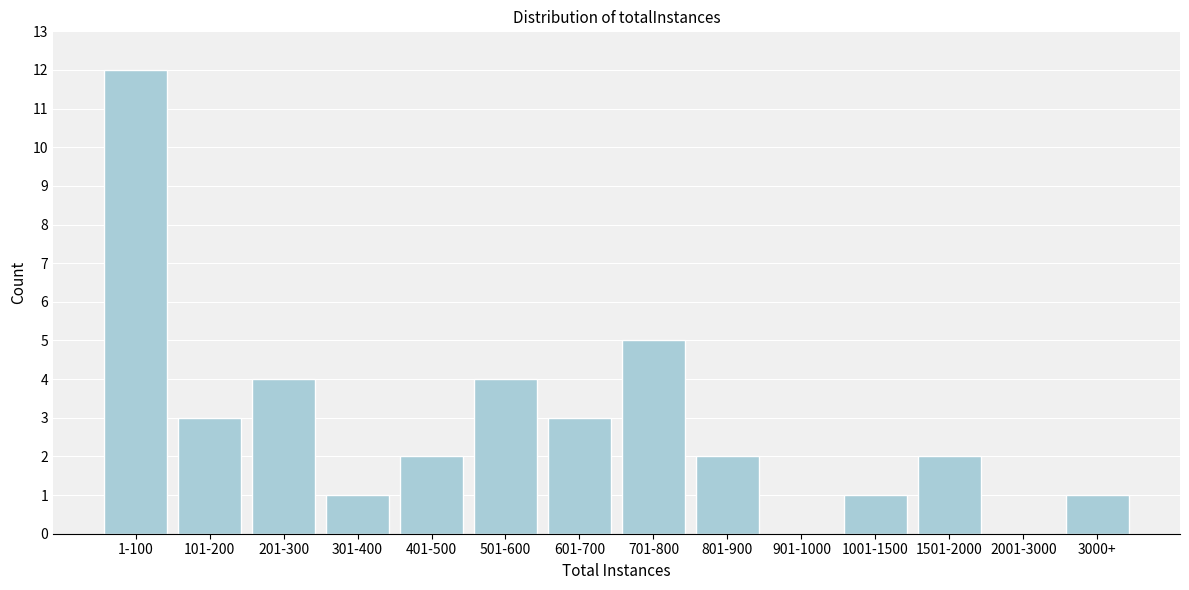

Reading right to left, transcribe all the data shown in this chart.

3000+=1	2001-3000=0	1501-2000=2	1001-1500=1	901-1000=0	801-900=2	701-800=5	601-700=3	501-600=4	401-500=2	301-400=1	201-300=4	101-200=3	1-100=12